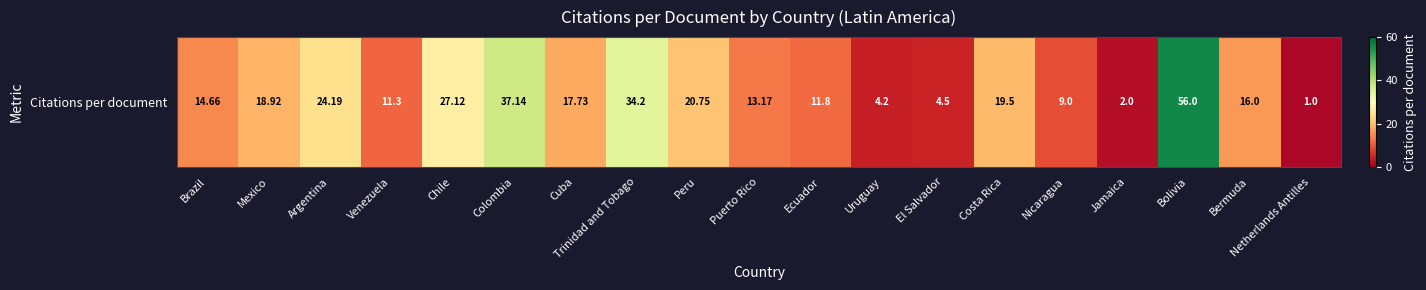

List the labels in order of value, smallest first.

Netherlands Antilles, Jamaica, Uruguay, El Salvador, Nicaragua, Venezuela, Ecuador, Puerto Rico, Brazil, Bermuda, Cuba, Mexico, Costa Rica, Peru, Argentina, Chile, Trinidad and Tobago, Colombia, Bolivia